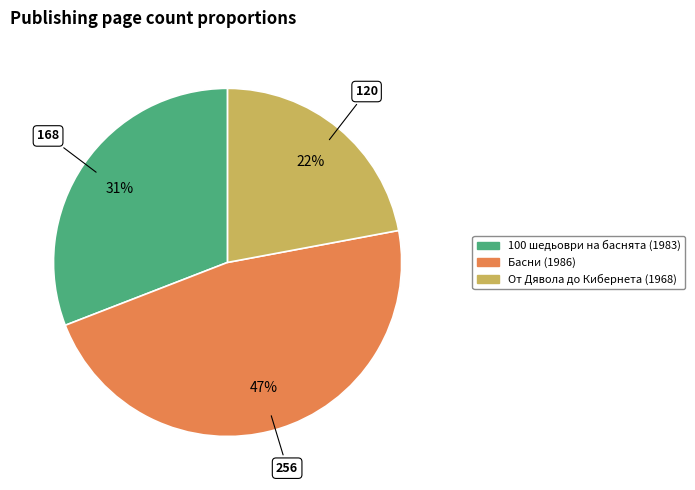

Which slice is the smallest?

От Дявола до Кибернета (1968)